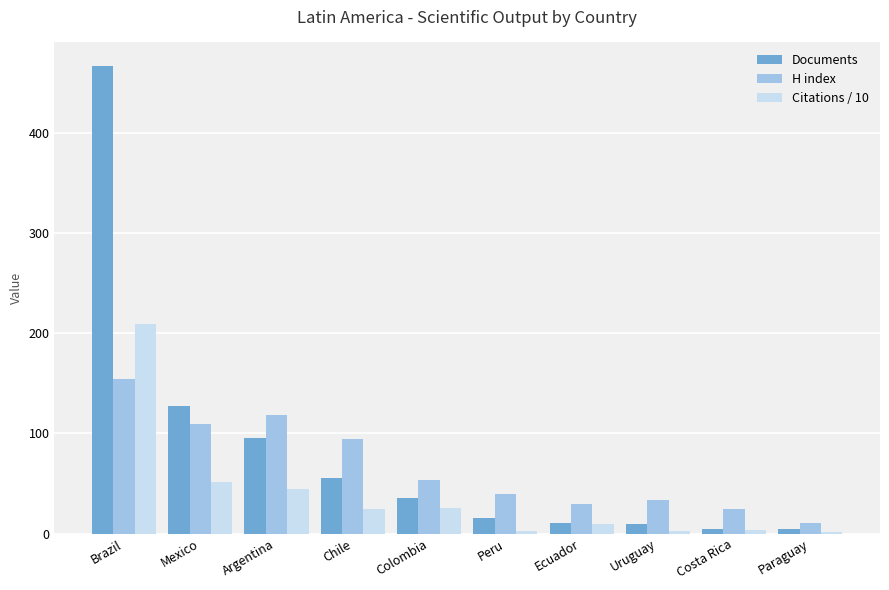

The H index series shows 15.3 at Uruguay. True or false?

False